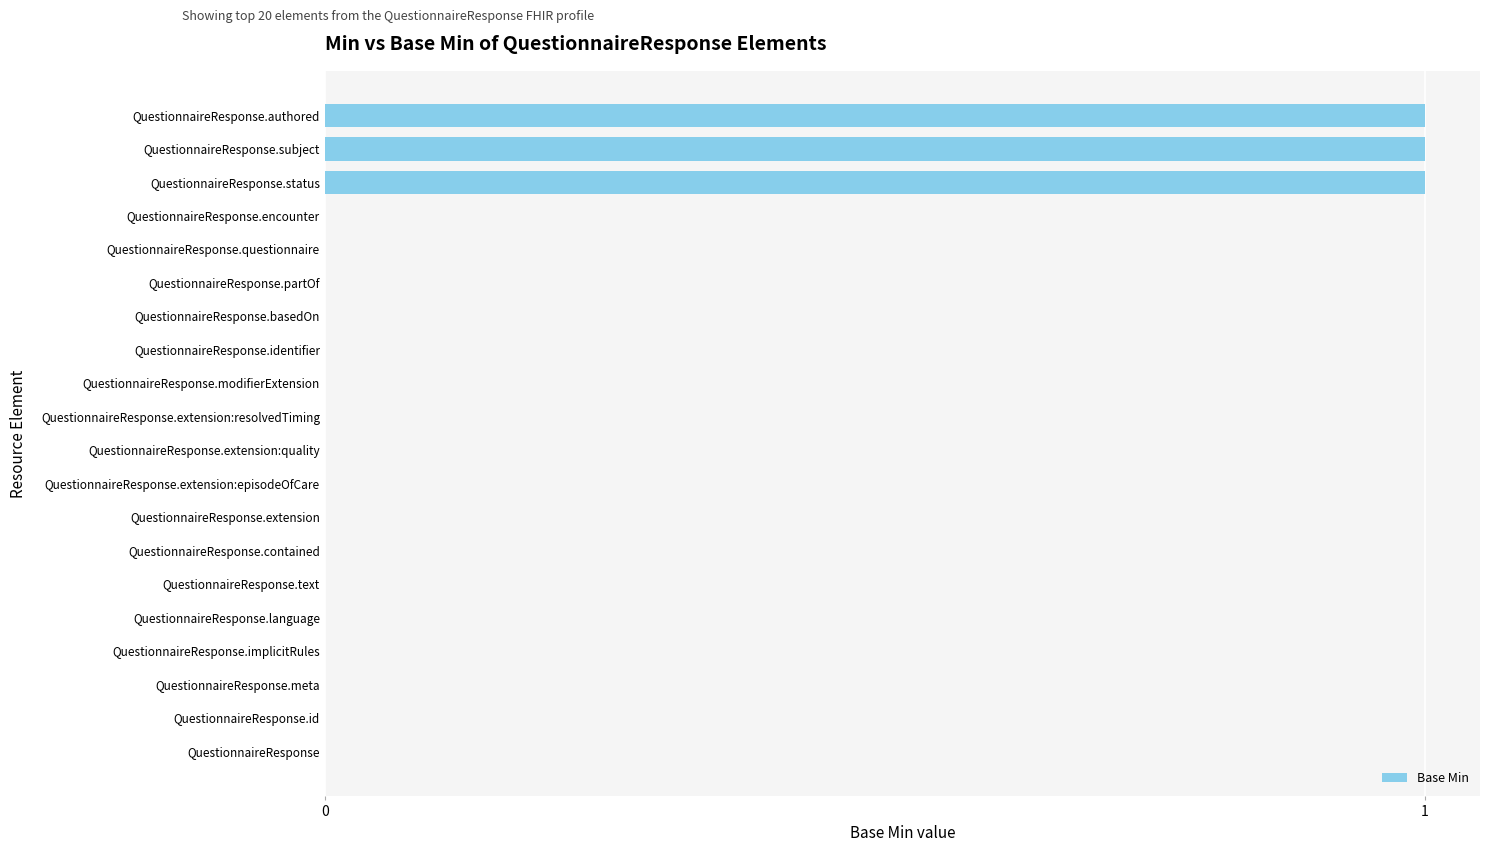

Is it true that the value at QuestionnaireResponse.subject is 1?

True